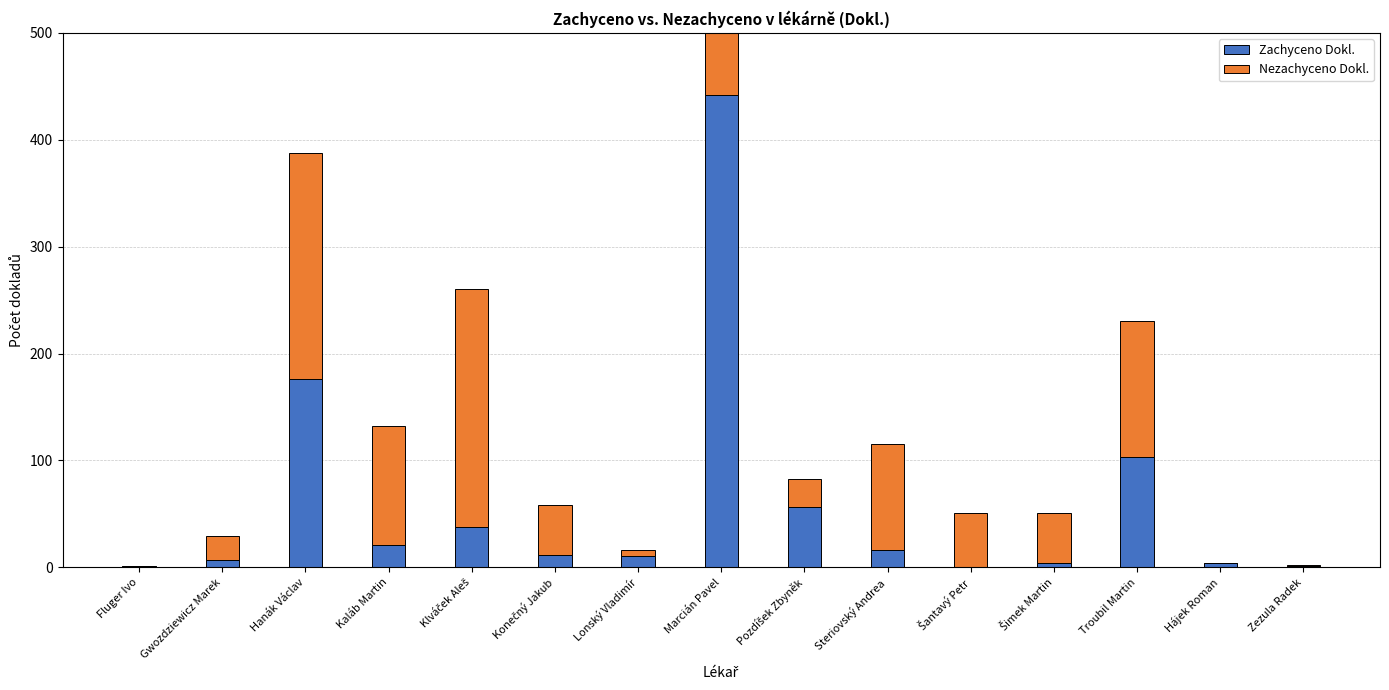

At which label does Zachyceno Dokl. first exceed 12?

Hanák Václav